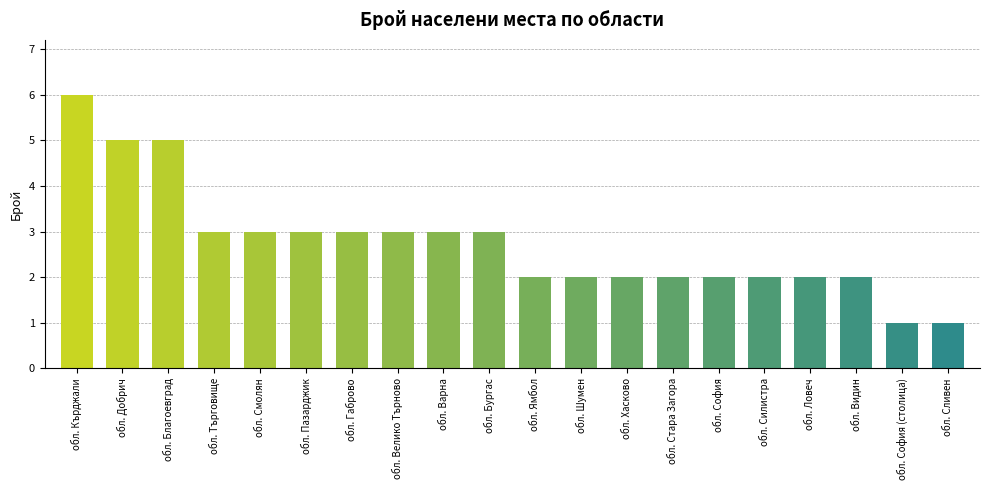

Is it true that the value at обл. Благоевград is 5?

True